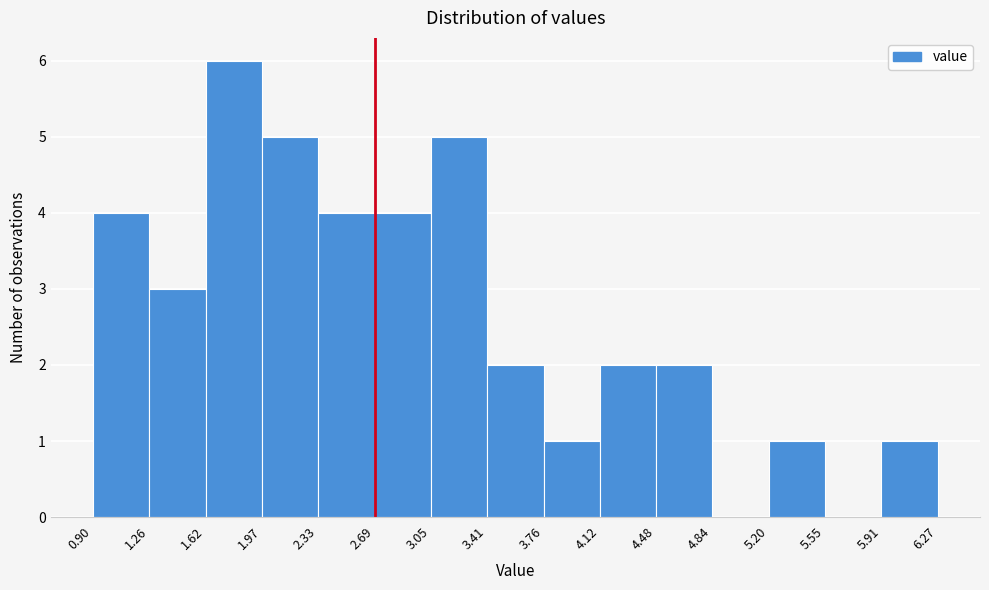

Reading left to right, list every bar in this chart as the range it spans on the x-axis followed by its height. The values are not printed on the chart, so give them approximately, as read against the axis.

0.90 to 1.26: 4
1.26 to 1.62: 3
1.62 to 1.97: 6
1.97 to 2.33: 5
2.33 to 2.69: 4
2.69 to 3.05: 4
3.05 to 3.41: 5
3.41 to 3.76: 2
3.76 to 4.12: 1
4.12 to 4.48: 2
4.48 to 4.84: 2
4.84 to 5.20: 0
5.20 to 5.55: 1
5.55 to 5.91: 0
5.91 to 6.27: 1